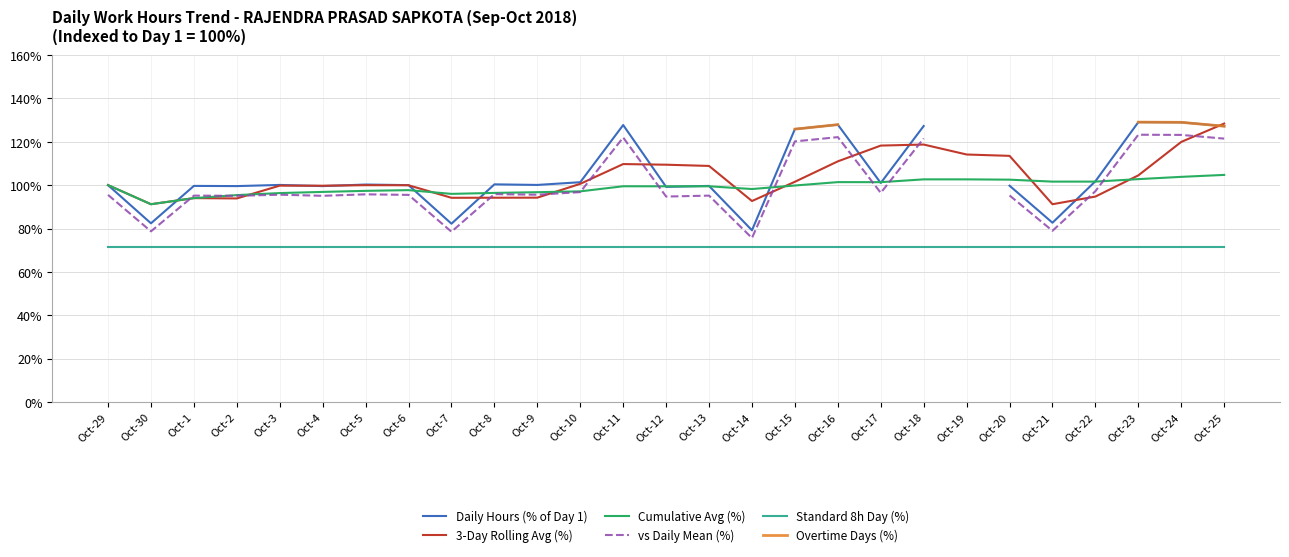

Which series changed the most between Oct-14 and Oct-15?

Daily Hours (% of Day 1)